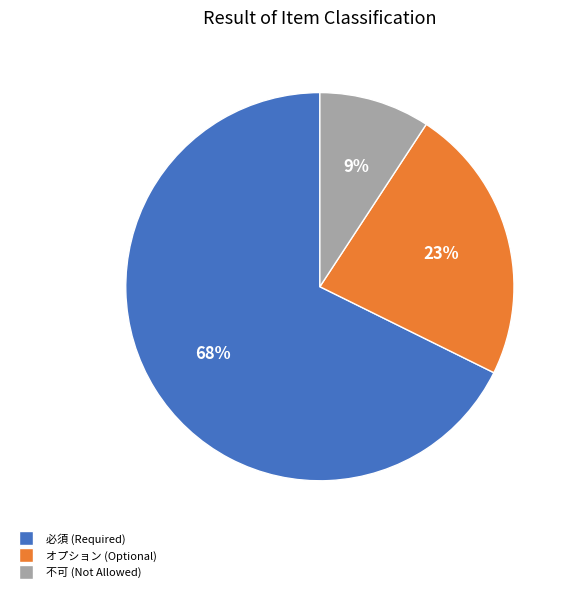

To the nearest percent, what percentage of the pie is オプション?

23%